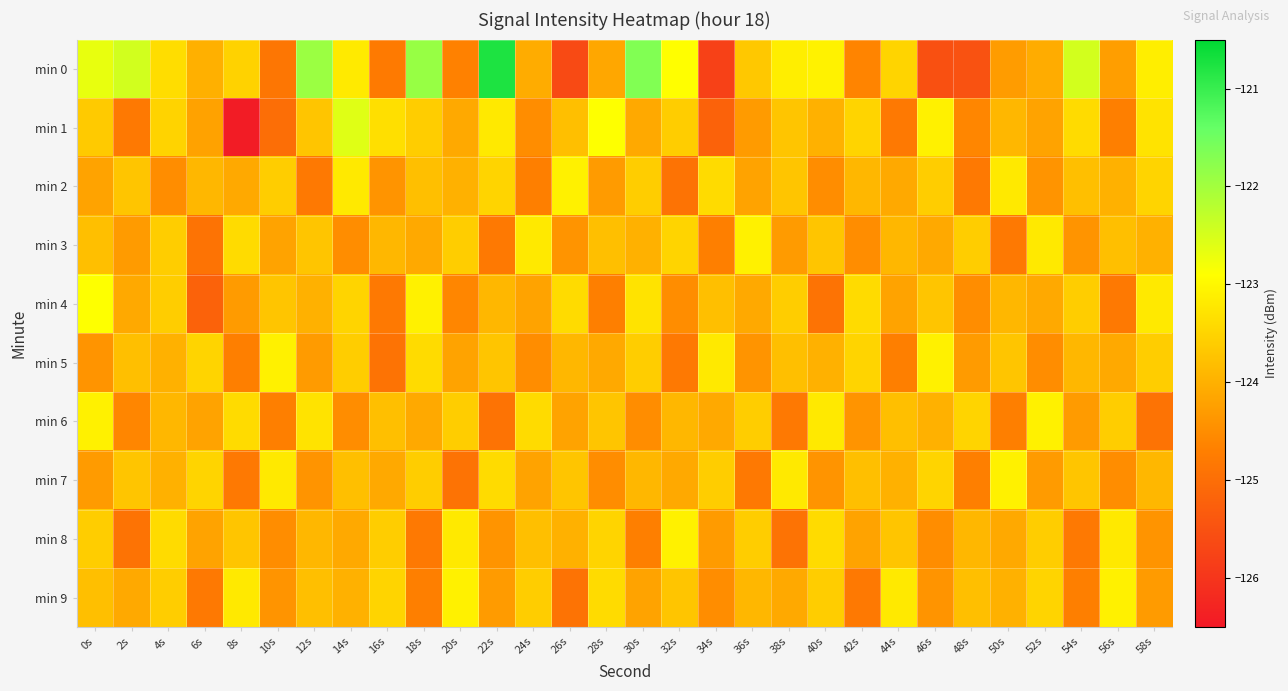

Reading left to right, what are all the values shown in this chart?

min 0: 0s=-122.7	2s=-122.4	4s=-123.4	6s=-124.0	8s=-123.5	10s=-124.9	12s=-121.9	14s=-123.2	16s=-124.8	18s=-121.9	20s=-124.7	22s=-120.8	24s=-124.1	26s=-125.6	28s=-124.1	30s=-121.7	32s=-122.9	34s=-125.8	36s=-123.7	38s=-123.1	40s=-123.1	42s=-124.6	44s=-123.5	46s=-125.5	48s=-125.5	50s=-124.3	52s=-124.1	54s=-122.5	56s=-124.3	58s=-123.1
min 1: 0s=-123.6	2s=-124.8	4s=-123.5	6s=-124.2	8s=-126.4	10s=-125.0	12s=-123.7	14s=-122.6	16s=-123.3	18s=-123.6	20s=-124.1	22s=-123.2	24s=-124.5	26s=-123.8	28s=-122.9	30s=-124.1	32s=-123.6	34s=-125.2	36s=-124.3	38s=-123.7	40s=-124.0	42s=-123.5	44s=-124.8	46s=-123.1	48s=-124.6	50s=-123.9	52s=-124.2	54s=-123.4	56s=-124.7	58s=-123.3
min 2: 0s=-124.2	2s=-123.7	4s=-124.5	6s=-123.9	8s=-124.1	10s=-123.6	12s=-124.8	14s=-123.2	16s=-124.4	18s=-123.8	20s=-124.0	22s=-123.5	24s=-124.7	26s=-123.1	28s=-124.3	30s=-123.6	32s=-124.9	34s=-123.4	36s=-124.2	38s=-123.7	40s=-124.5	42s=-123.9	44s=-124.1	46s=-123.6	48s=-124.8	50s=-123.2	52s=-124.4	54s=-123.8	56s=-124.0	58s=-123.5
min 3: 0s=-123.8	2s=-124.3	4s=-123.6	6s=-124.9	8s=-123.4	10s=-124.2	12s=-123.7	14s=-124.5	16s=-123.9	18s=-124.1	20s=-123.6	22s=-124.8	24s=-123.2	26s=-124.4	28s=-123.8	30s=-124.0	32s=-123.5	34s=-124.7	36s=-123.1	38s=-124.3	40s=-123.7	42s=-124.5	44s=-123.9	46s=-124.1	48s=-123.6	50s=-124.8	52s=-123.2	54s=-124.4	56s=-123.8	58s=-124.0
min 4: 0s=-122.9	2s=-124.1	4s=-123.6	6s=-125.2	8s=-124.3	10s=-123.7	12s=-124.0	14s=-123.5	16s=-124.8	18s=-123.1	20s=-124.6	22s=-123.9	24s=-124.2	26s=-123.4	28s=-124.7	30s=-123.3	32s=-124.5	34s=-123.8	36s=-124.1	38s=-123.6	40s=-124.9	42s=-123.4	44s=-124.2	46s=-123.7	48s=-124.5	50s=-123.9	52s=-124.1	54s=-123.6	56s=-124.8	58s=-123.2
min 5: 0s=-124.4	2s=-123.8	4s=-124.0	6s=-123.5	8s=-124.7	10s=-123.1	12s=-124.3	14s=-123.6	16s=-124.9	18s=-123.4	20s=-124.2	22s=-123.7	24s=-124.5	26s=-123.9	28s=-124.1	30s=-123.6	32s=-124.8	34s=-123.2	36s=-124.4	38s=-123.8	40s=-124.0	42s=-123.5	44s=-124.7	46s=-123.1	48s=-124.3	50s=-123.7	52s=-124.5	54s=-123.9	56s=-124.1	58s=-123.6
min 6: 0s=-123.1	2s=-124.6	4s=-123.9	6s=-124.2	8s=-123.4	10s=-124.7	12s=-123.3	14s=-124.5	16s=-123.8	18s=-124.1	20s=-123.6	22s=-124.9	24s=-123.4	26s=-124.2	28s=-123.7	30s=-124.5	32s=-123.9	34s=-124.1	36s=-123.6	38s=-124.8	40s=-123.2	42s=-124.4	44s=-123.8	46s=-124.0	48s=-123.5	50s=-124.7	52s=-123.1	54s=-124.3	56s=-123.6	58s=-124.9
min 7: 0s=-124.3	2s=-123.7	4s=-124.0	6s=-123.5	8s=-124.8	10s=-123.2	12s=-124.4	14s=-123.8	16s=-124.1	18s=-123.6	20s=-124.9	22s=-123.4	24s=-124.2	26s=-123.7	28s=-124.5	30s=-123.9	32s=-124.1	34s=-123.6	36s=-124.8	38s=-123.2	40s=-124.4	42s=-123.8	44s=-124.0	46s=-123.5	48s=-124.7	50s=-123.1	52s=-124.3	54s=-123.7	56s=-124.5	58s=-123.9
min 8: 0s=-123.6	2s=-124.9	4s=-123.4	6s=-124.2	8s=-123.7	10s=-124.5	12s=-123.9	14s=-124.1	16s=-123.6	18s=-124.8	20s=-123.2	22s=-124.4	24s=-123.8	26s=-124.0	28s=-123.5	30s=-124.7	32s=-123.1	34s=-124.3	36s=-123.6	38s=-124.9	40s=-123.4	42s=-124.2	44s=-123.7	46s=-124.5	48s=-123.9	50s=-124.1	52s=-123.6	54s=-124.8	56s=-123.2	58s=-124.4
min 9: 0s=-123.8	2s=-124.1	4s=-123.6	6s=-124.8	8s=-123.2	10s=-124.4	12s=-123.8	14s=-124.0	16s=-123.5	18s=-124.7	20s=-123.1	22s=-124.3	24s=-123.6	26s=-124.9	28s=-123.4	30s=-124.2	32s=-123.7	34s=-124.5	36s=-123.9	38s=-124.1	40s=-123.6	42s=-124.8	44s=-123.2	46s=-124.4	48s=-123.8	50s=-124.0	52s=-123.5	54s=-124.7	56s=-123.1	58s=-124.3